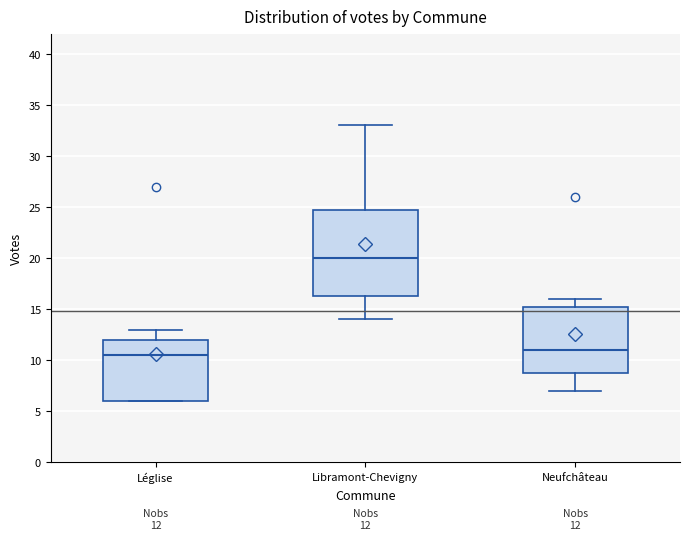

Comparing the boxes themselves (not the whiskers), which one is the tallest?

Libramont-Chevigny